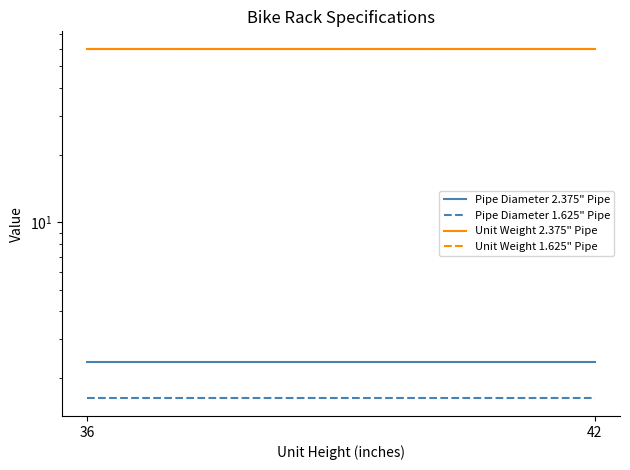

How many lines are shown in the chart?

4